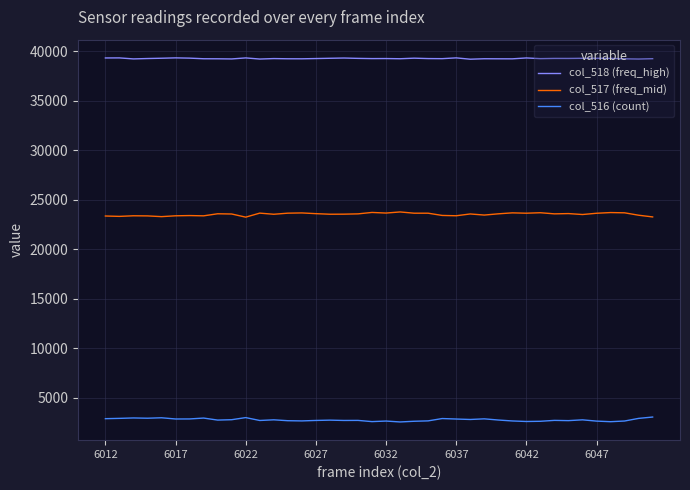

What are all the series names shown in the legend?

col_518 (freq_high), col_517 (freq_mid), col_516 (count)